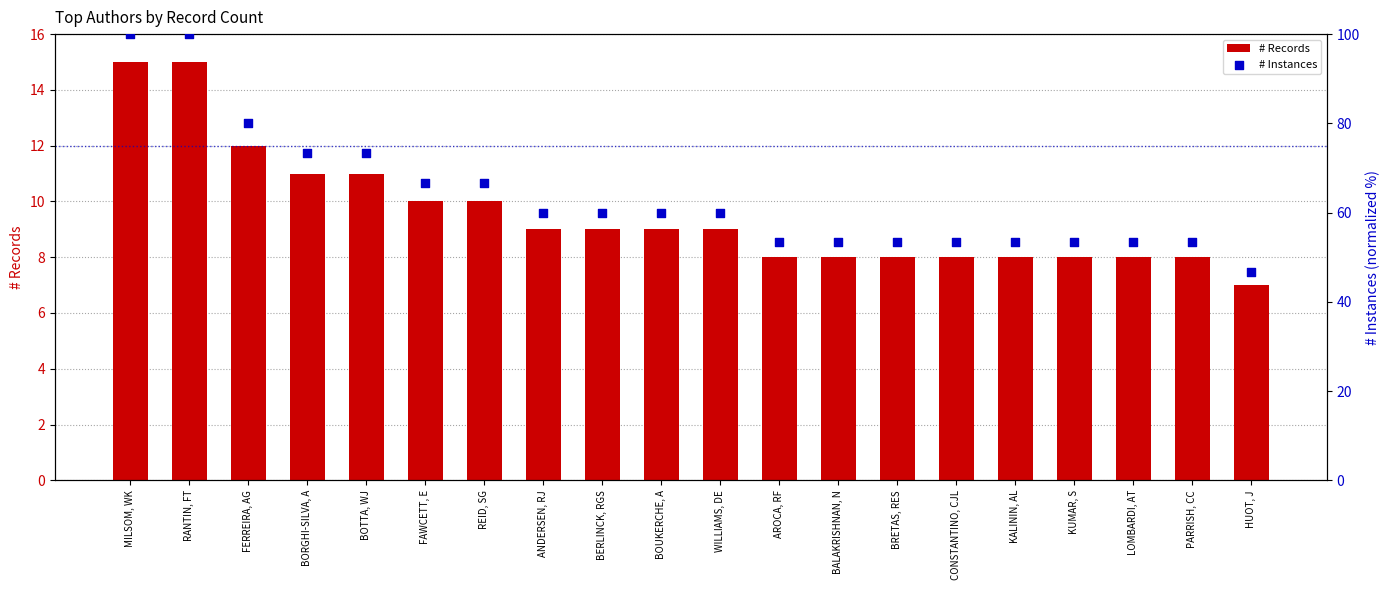

Is the value of # Instances at RANTIN, FT greater than the value of # Records at BORGHI-SILVA, A?

Yes